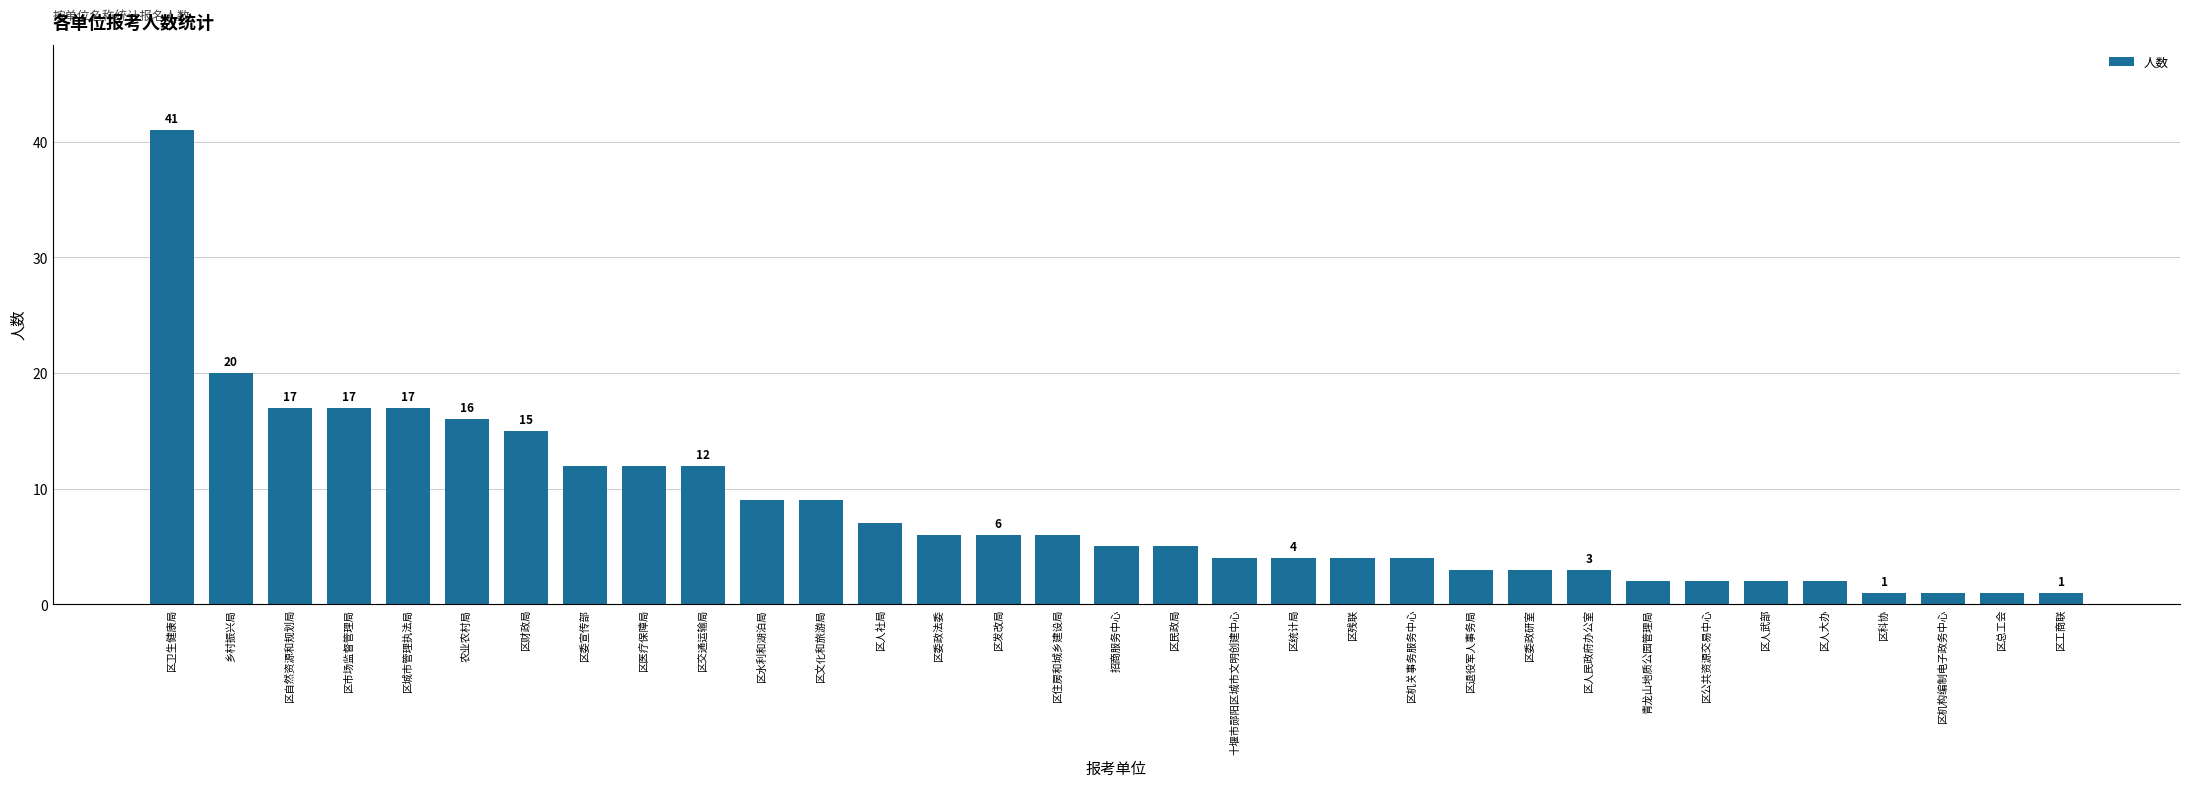

What is the value of the 17th bar from the left?

5